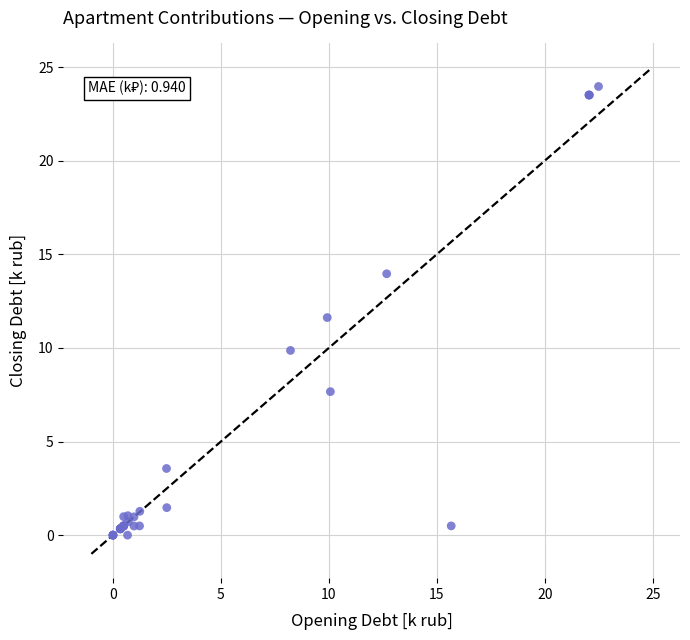

What Y value in the scatter plot is closest to 11?

11.6